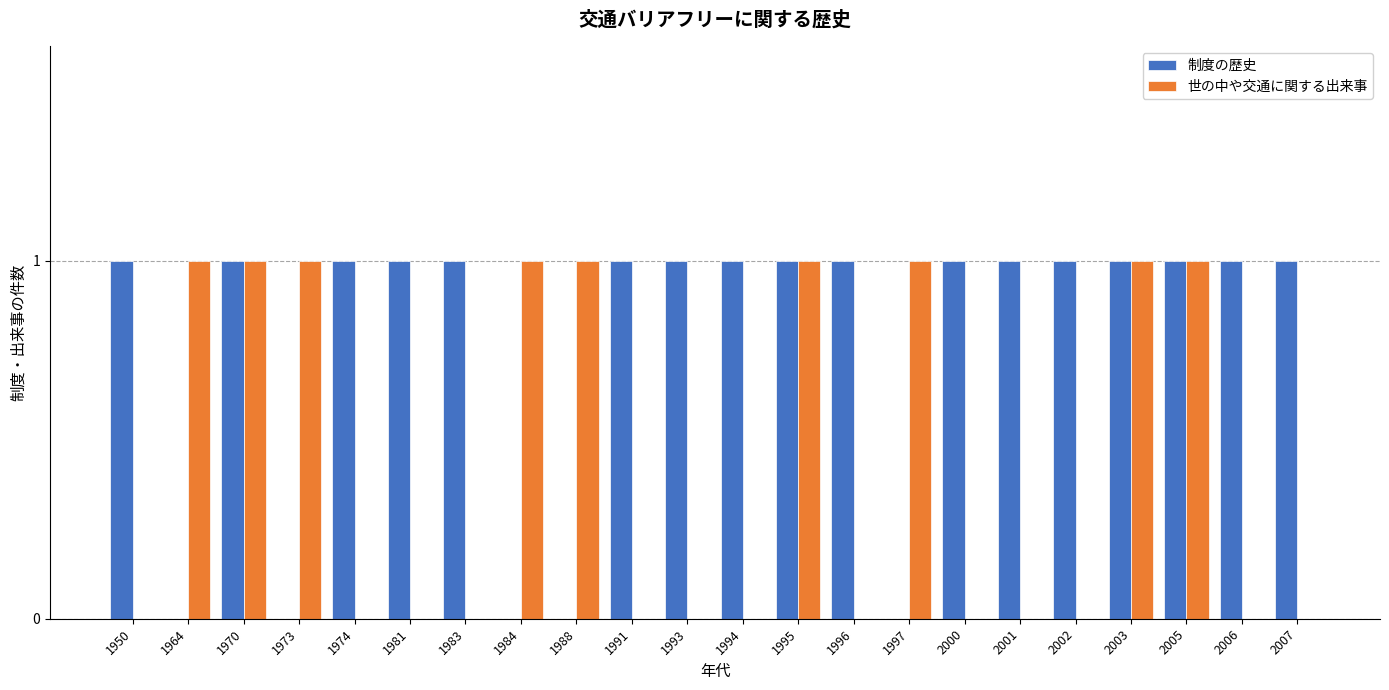

What is the greatest value displayed?

1